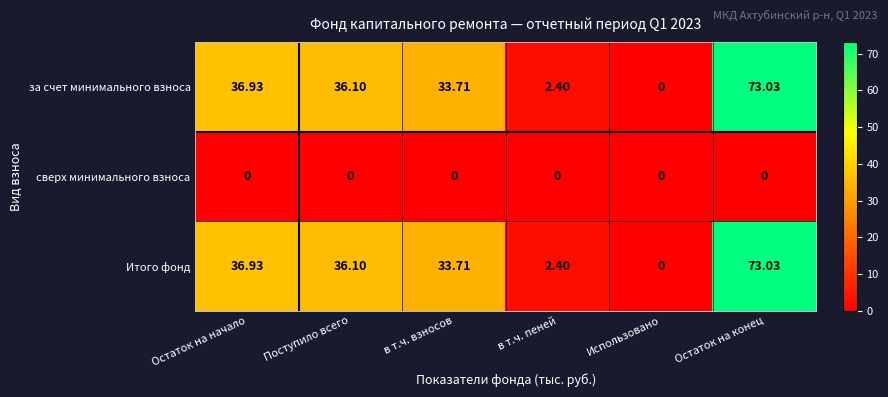

At which label does Итого фонд first exceed 36?

Остаток на начало